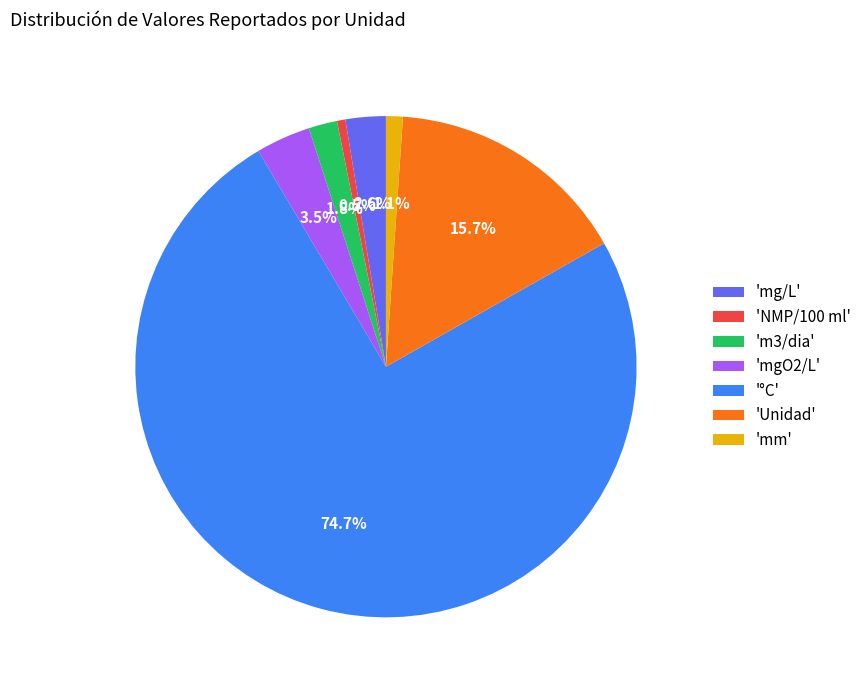

Do '°C' and 'Unidad' together represent more than half of the pie?

Yes